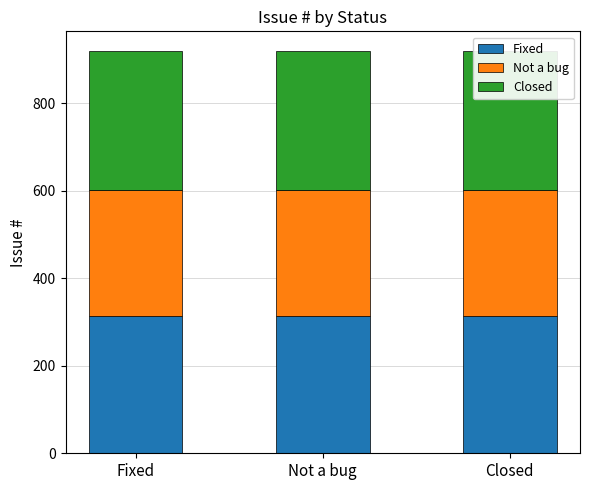

At which category is the sum across all series the highest?

Fixed